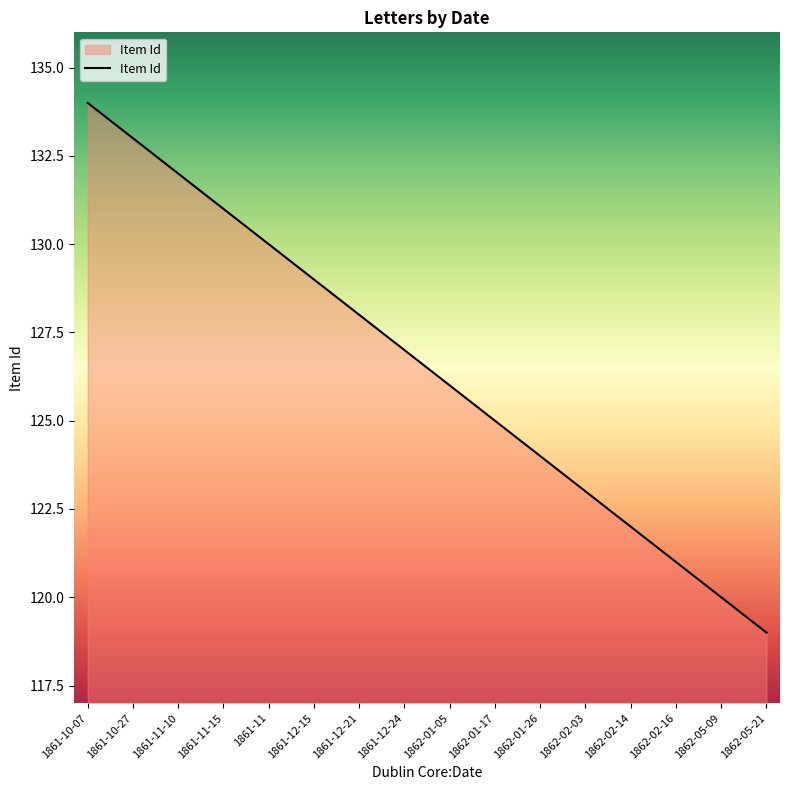

List the labels in order of value, smallest first.

1862-05-21, 1862-05-09, 1862-02-16, 1862-02-14, 1862-02-03, 1862-01-26, 1862-01-17, 1862-01-05, 1861-12-24, 1861-12-21, 1861-12-15, 1861-11, 1861-11-15, 1861-11-10, 1861-10-27, 1861-10-07